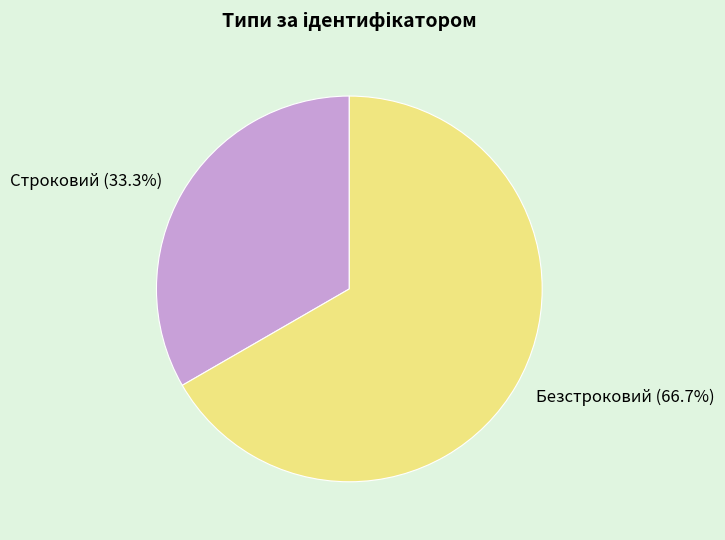

True or false: Безстроковий accounts for 54% of the total.

False